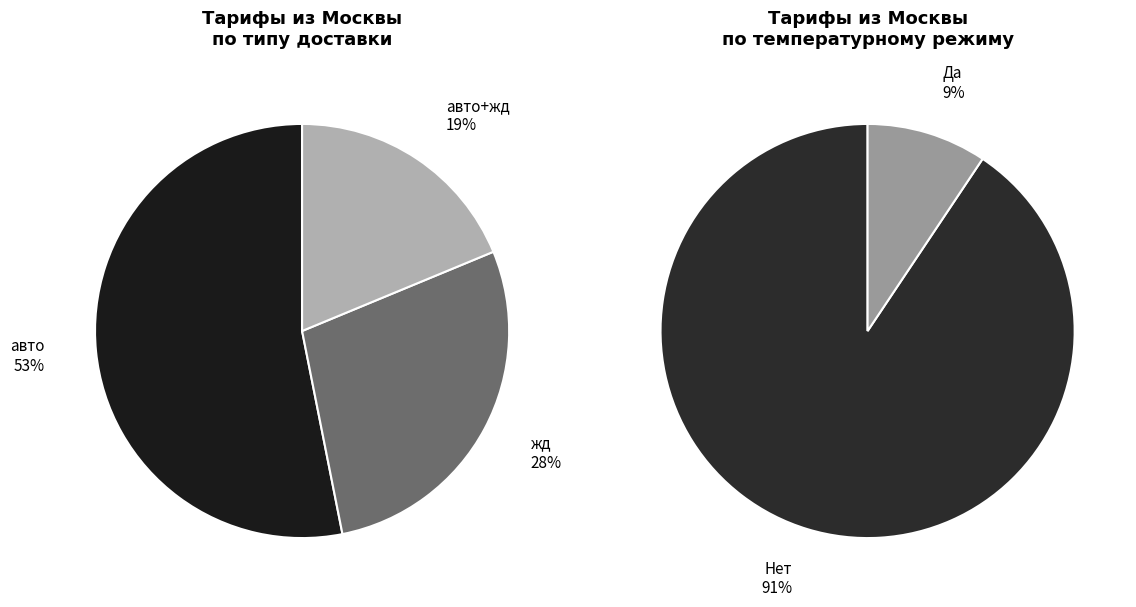

To the nearest percent, what percentage of the pie is авто?

53%